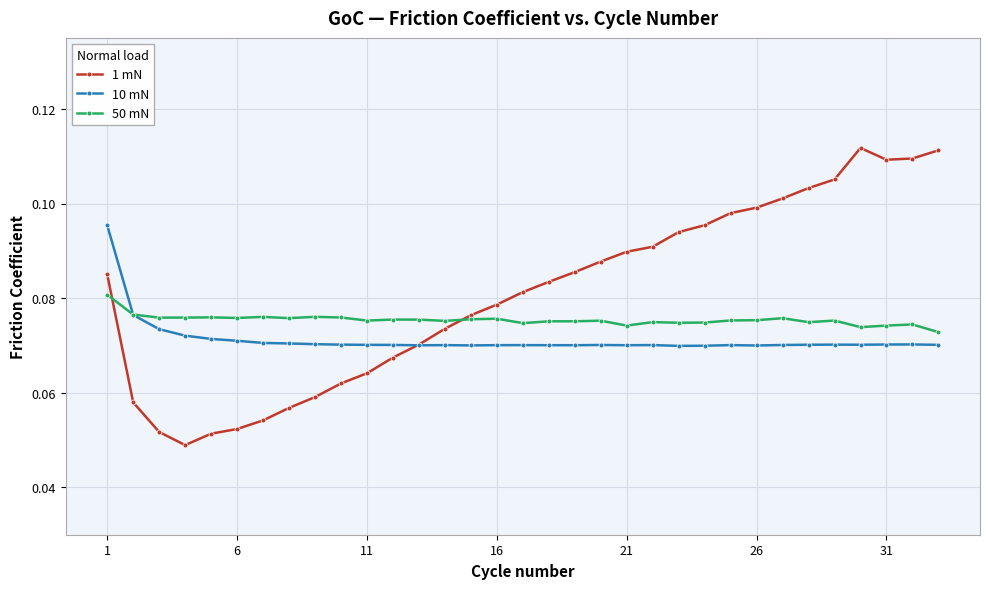

How many interior local peaks does the 1 mN series have?

1